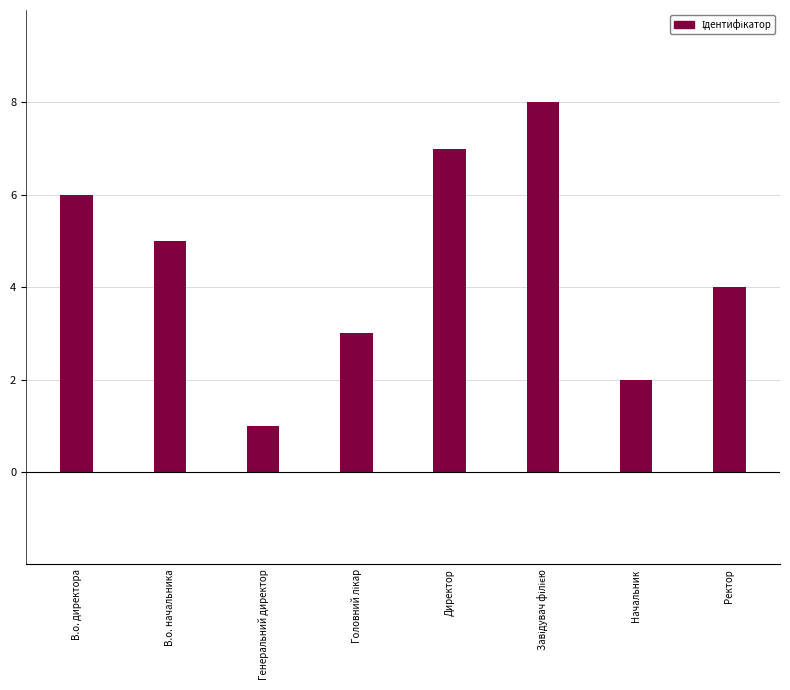

What is the label of the 6th bar from the right?

Генеральний директор